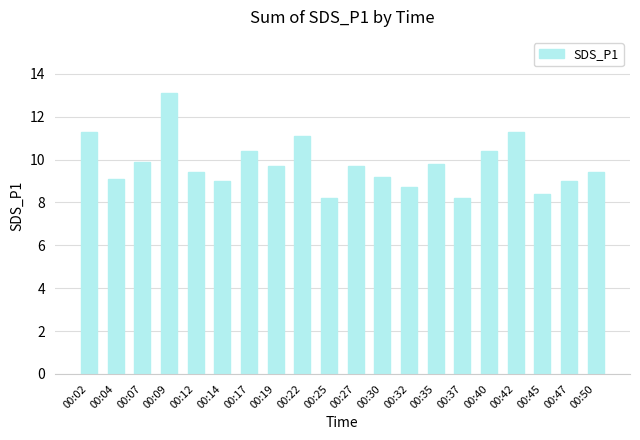

What is the average value?

9.8